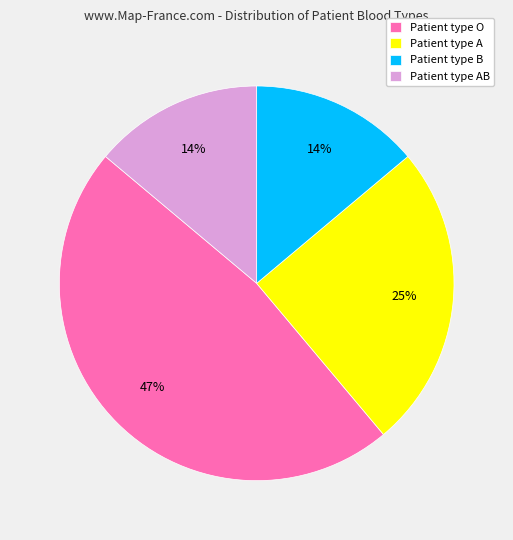

Is there any slice that represents more than half of the pie?

No